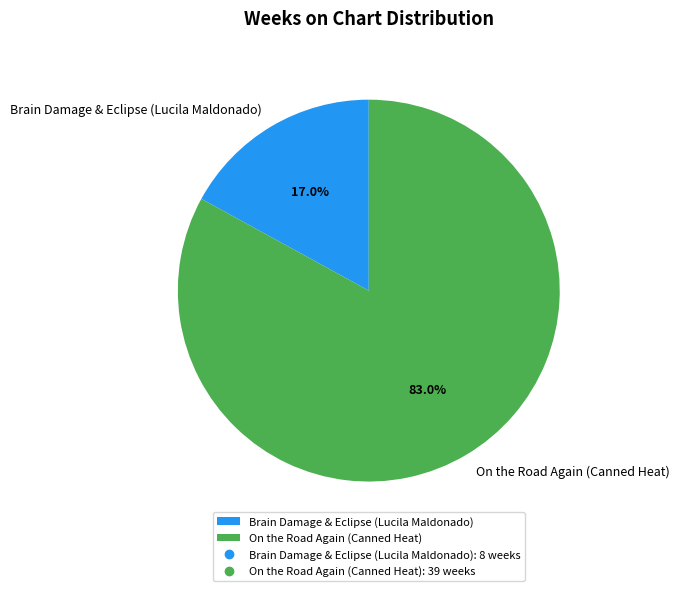

The Brain Damage & Eclipse (Lucila Maldonado) slice represents 4% of the pie. True or false?

False